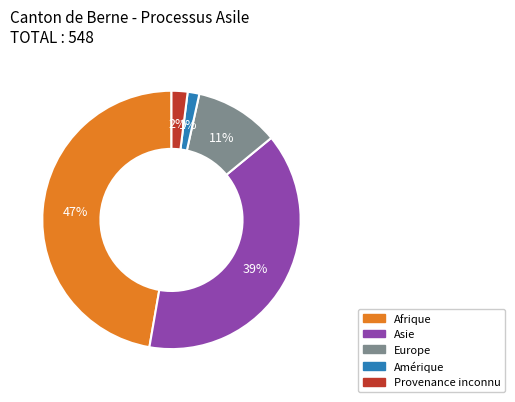

To the nearest percent, what is the combined percentage of Afrique and Europe?

58%